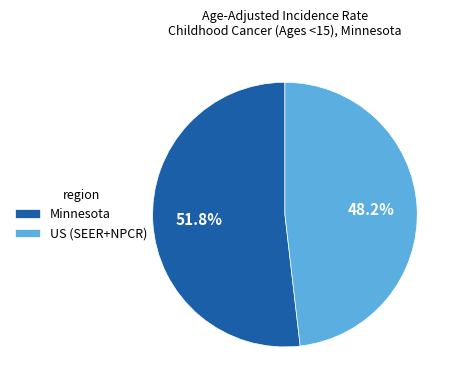

Is there a majority slice in this chart?

Yes